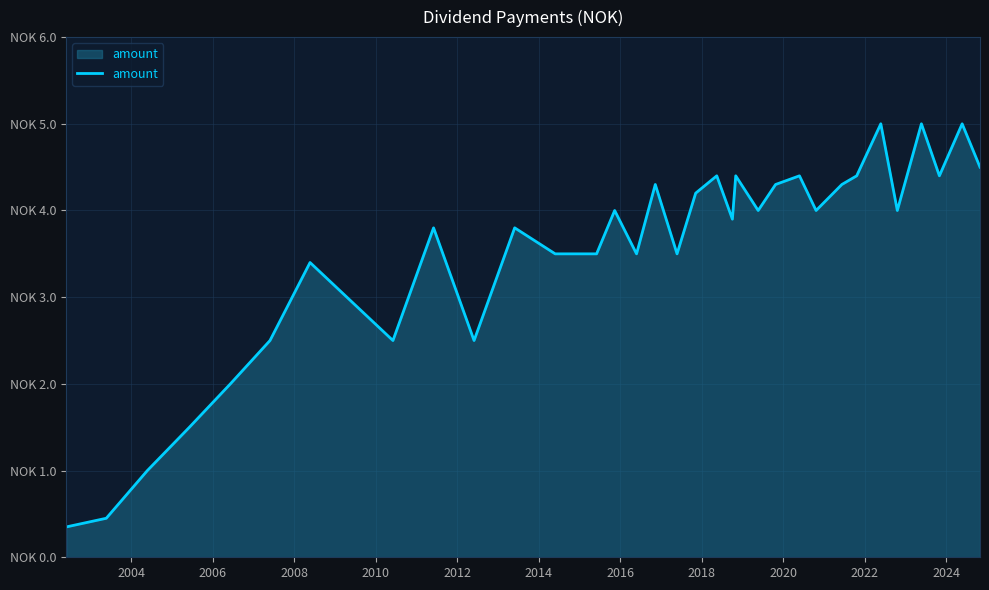

Is this an area chart (filled region under the line)?

Yes